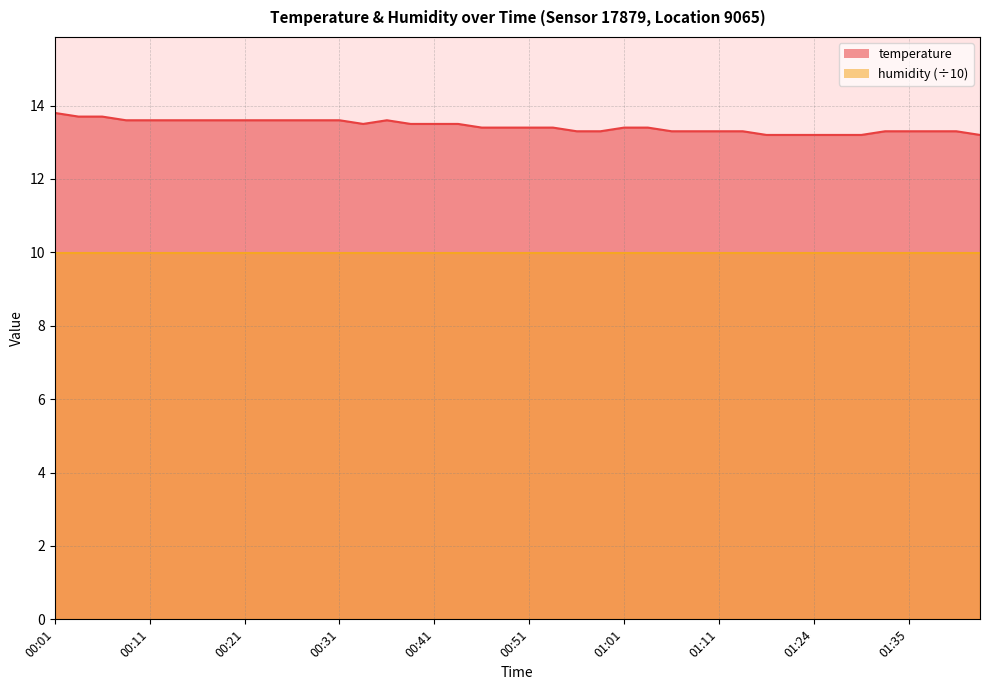

Which series has the largest total across all categories?

temperature